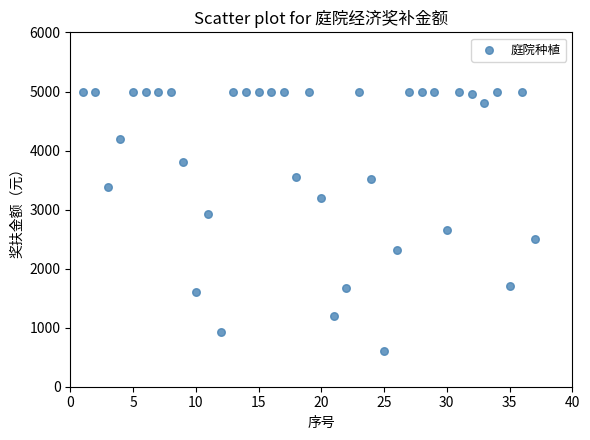

What is the range of Y values (max minus min)?

4400